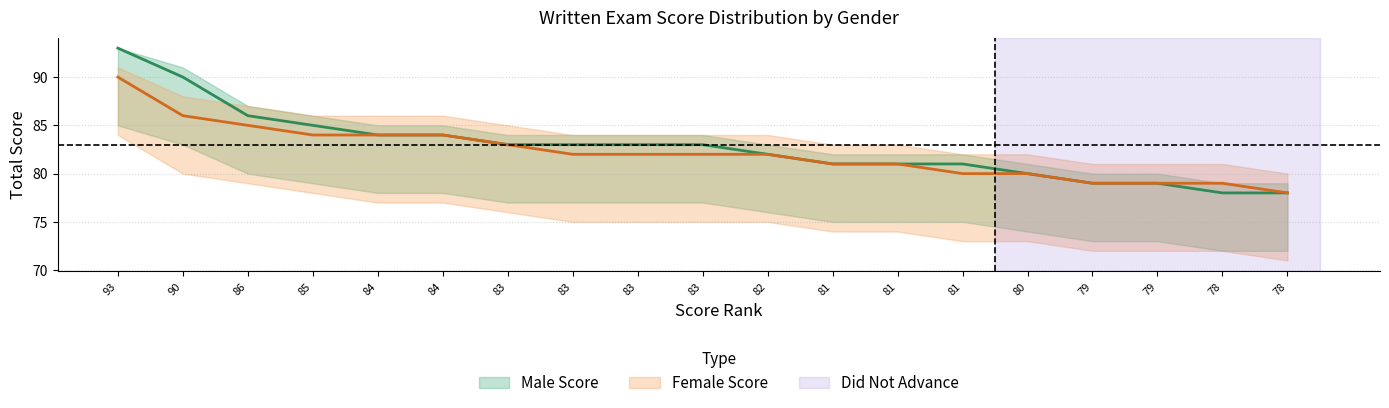

What is the difference between the highest and lowest values at 83_4?

1